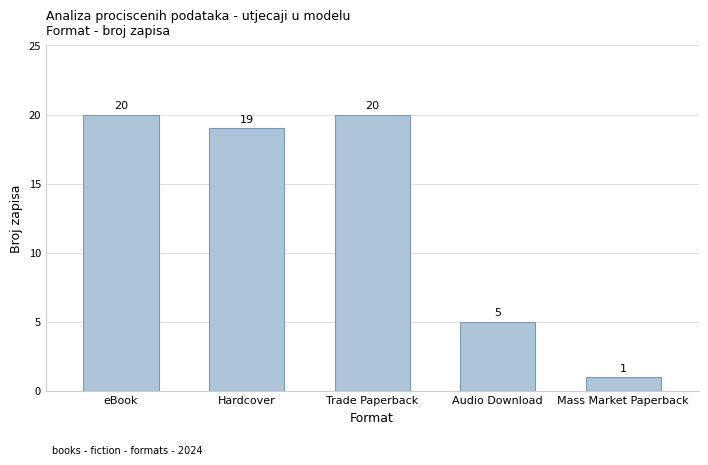

What is the sum of the values at Audio Download and Hardcover?

24